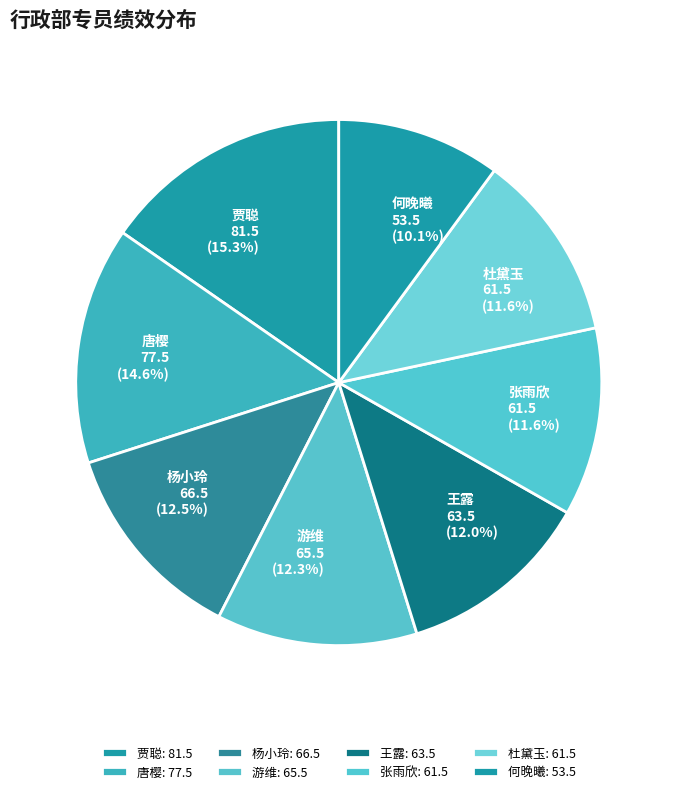

Rank the categories by value from lowest to highest.

何晚曦, 张雨欣, 杜黛玉, 王露, 游维, 杨小玲, 唐樱, 贾聪